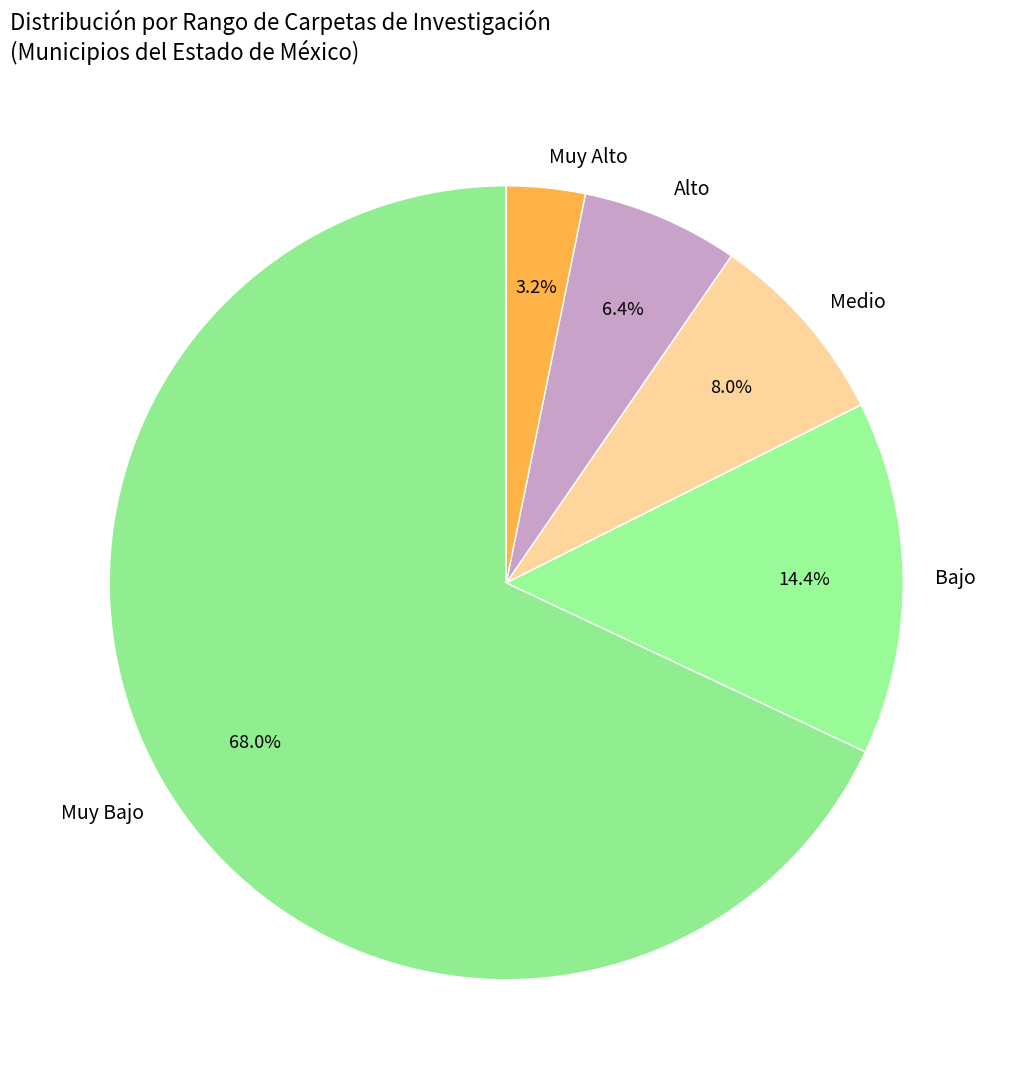

To the nearest percent, what is the difference between the largest and smallest slice percentages?

65%